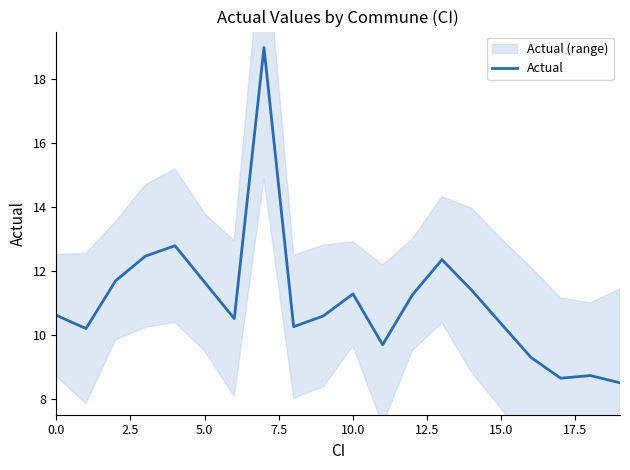

How many series are shown in this chart?

1